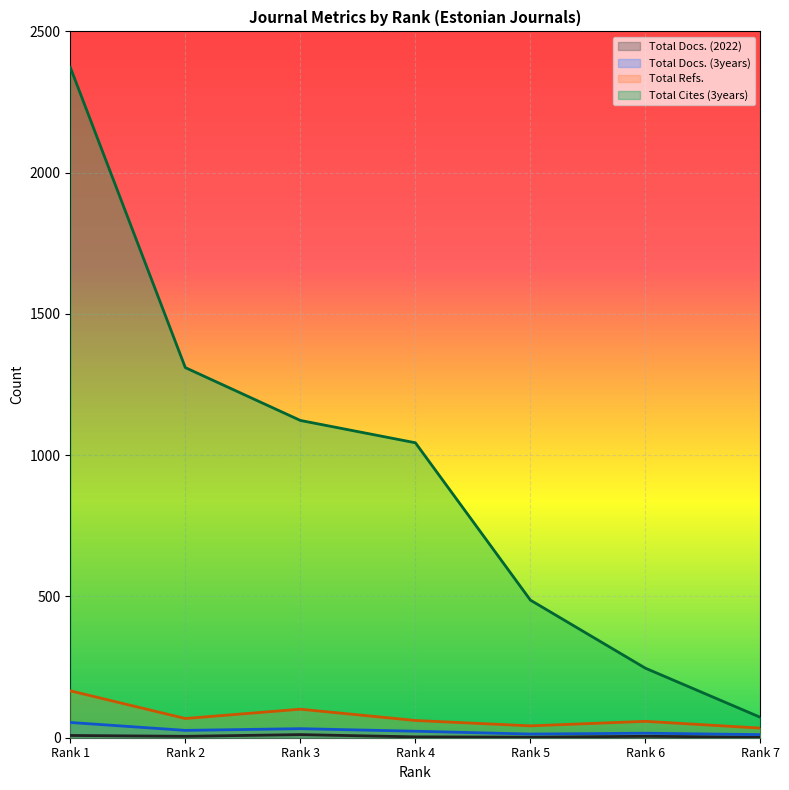

Reading left to right, list all the values displayed in this chart.

Total Docs. (2022): 8	5	11	3	2	5	2
Total Docs. (3years): 54	26	32	23	13	16	11
Total Refs.: 166	68	101	61	42	58	34
Total Cites (3years): 2373	1310	1123	1044	487	246	72